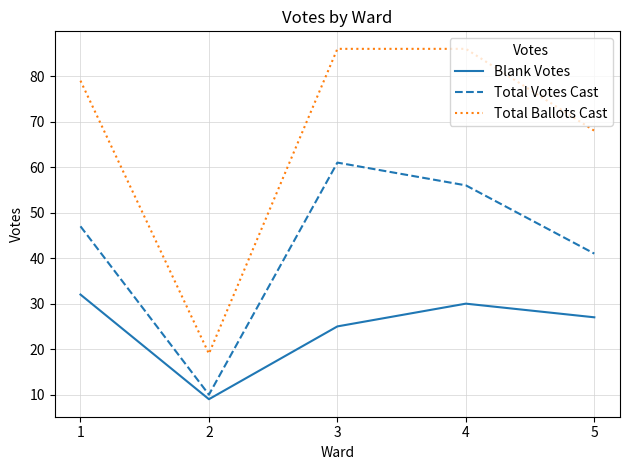

Is it true that Blank Votes equals 42 at 3?

False